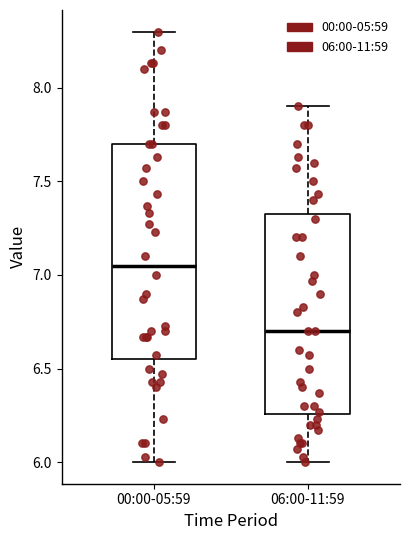

Reading left to right, read every box against the y-axis: the position of its median line, the range the box covers, and the ends of its whiskers. The values are not printed on the chart, so give them approximately, as read against the axis.

00:00-05:59: median 7.05, box 6.55 to 7.70, whiskers 6.00 to 8.30
06:00-11:59: median 6.70, box 6.25 to 7.35, whiskers 6.00 to 7.90